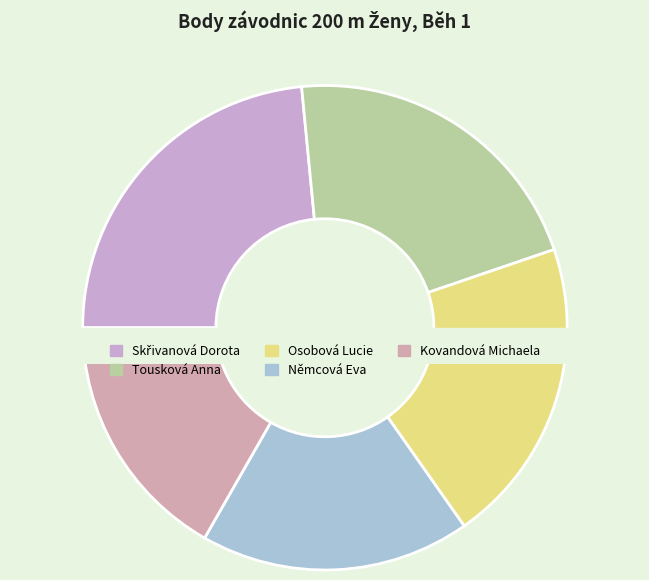

To the nearest percent, what percentage of the pie is Němcová Eva?

18%